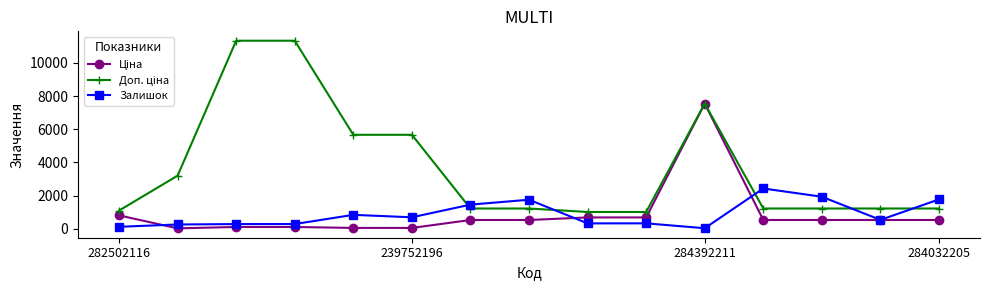

True or false: Залишок has more than 2 points higher than both neighbors.

True